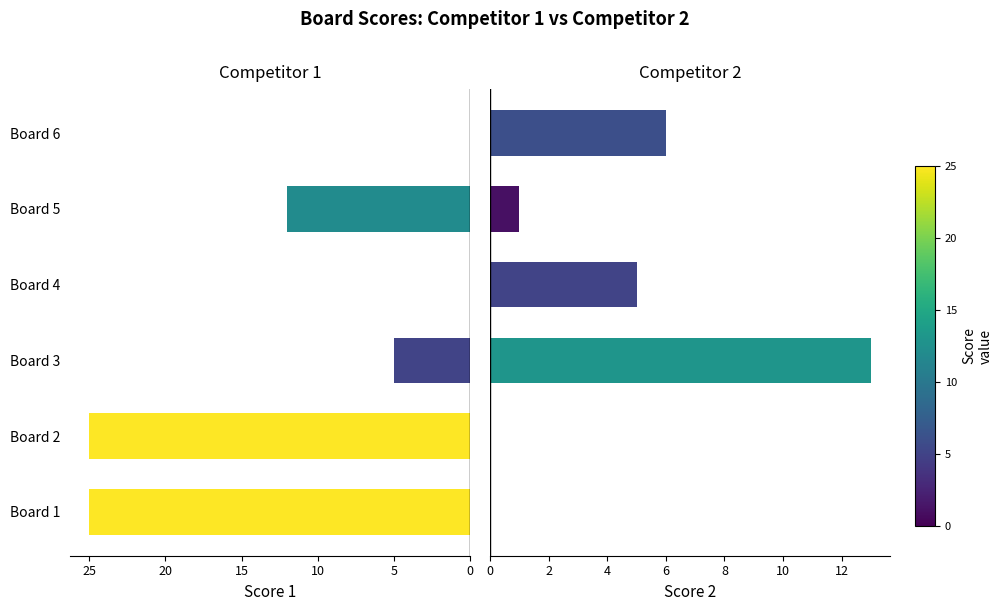

Does the chart contain stacked bars?

No